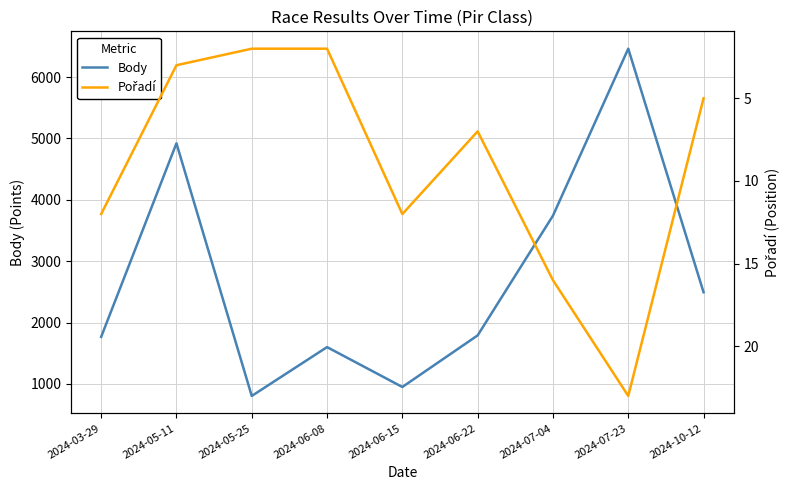

What is the maximum value shown in the chart?

6463